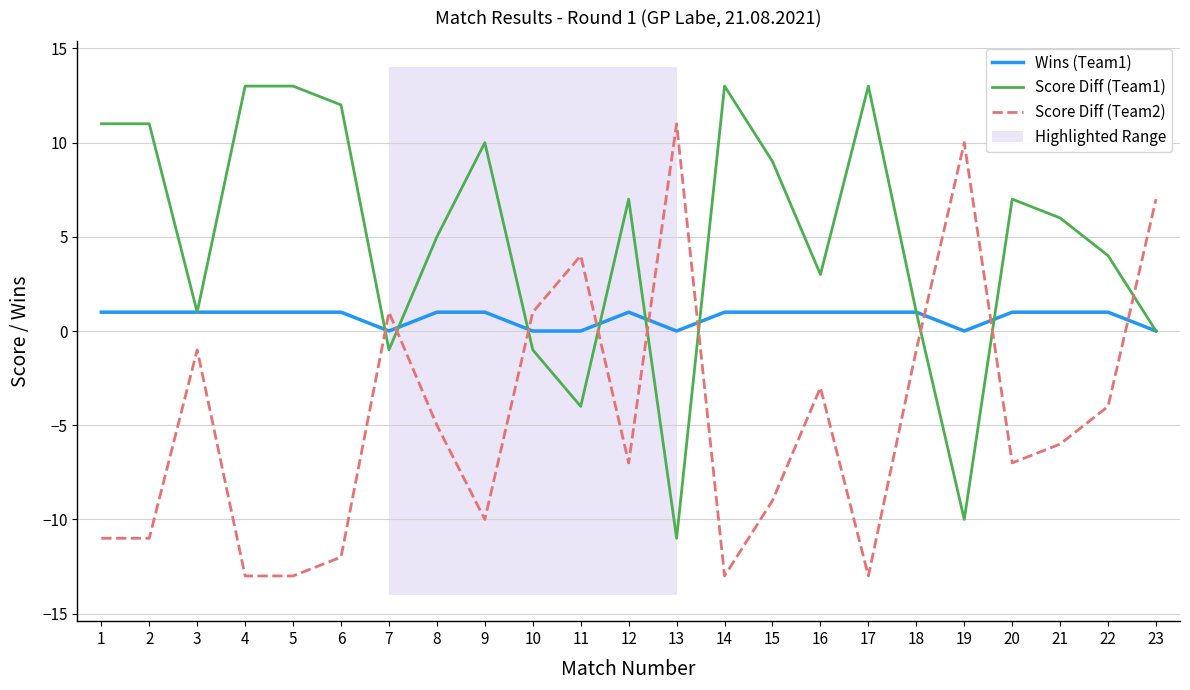

Read the Score Diff (Team1) value at 20.

7